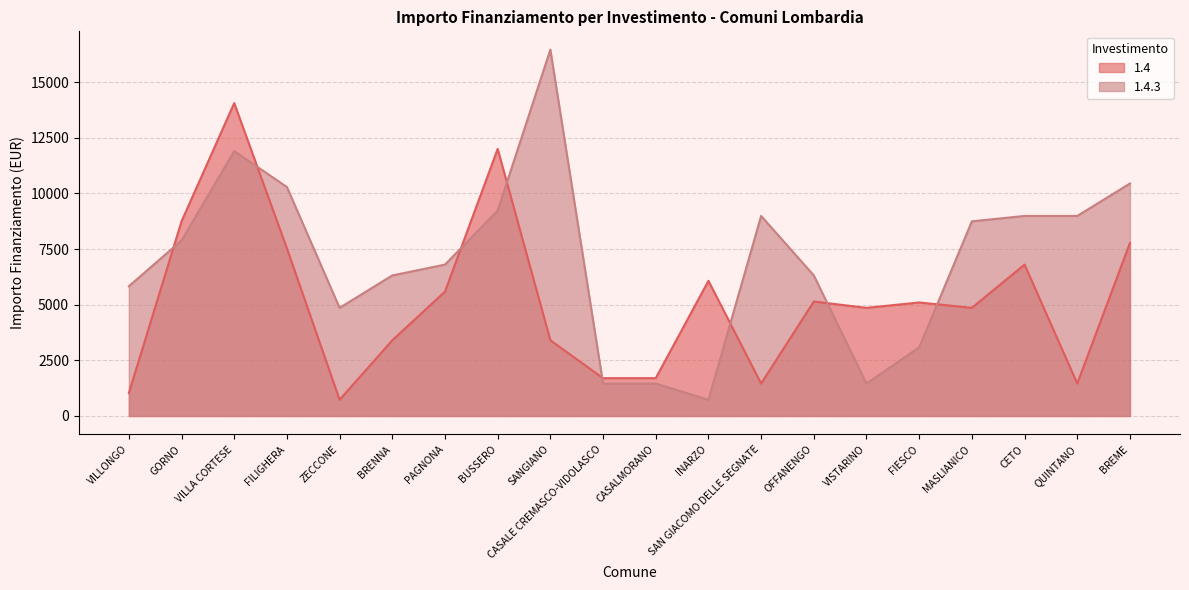

What is the total value across all series at PAGNONA?

12393